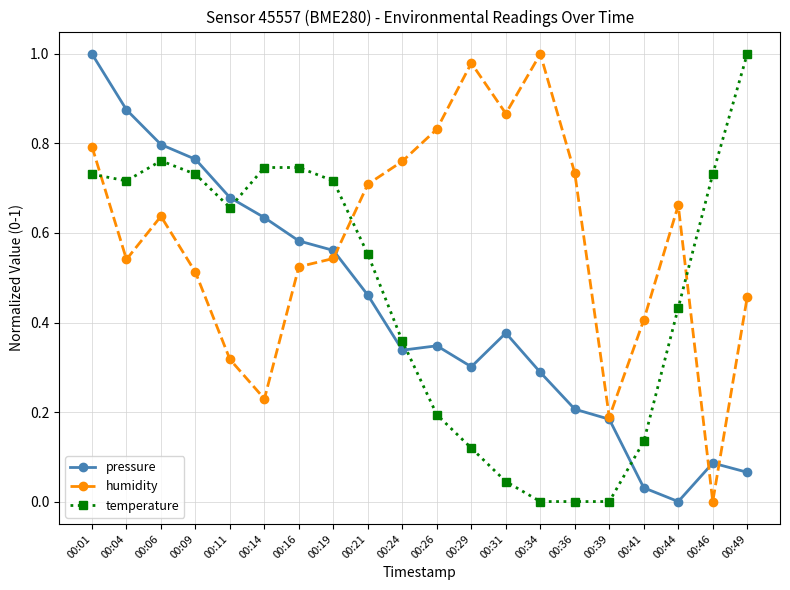

The temperature series shows 0.6 at 00:34. True or false?

False